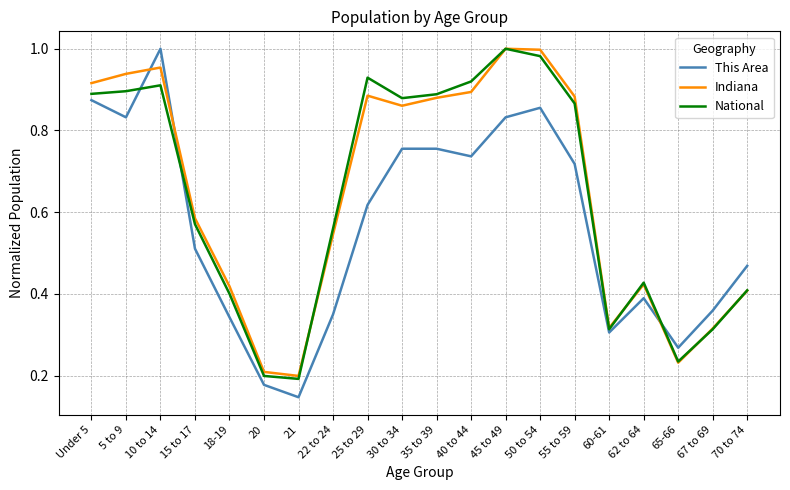

Is the value of Indiana at 35 to 39 greater than the value of This Area at 35 to 39?

Yes